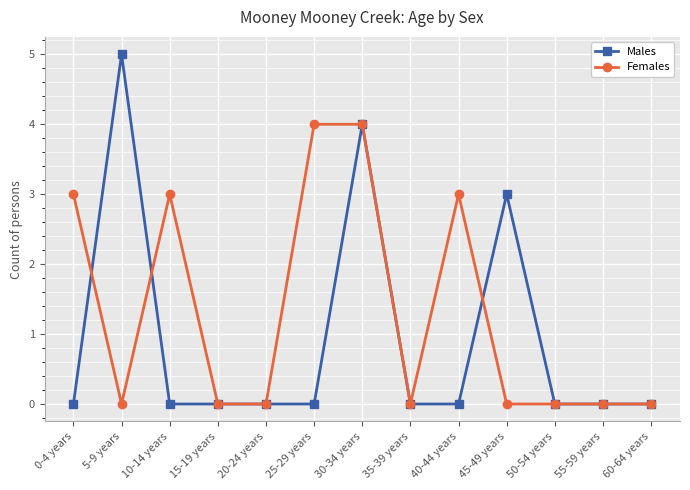

The value of Males at 5-9 years is 3. True or false?

False